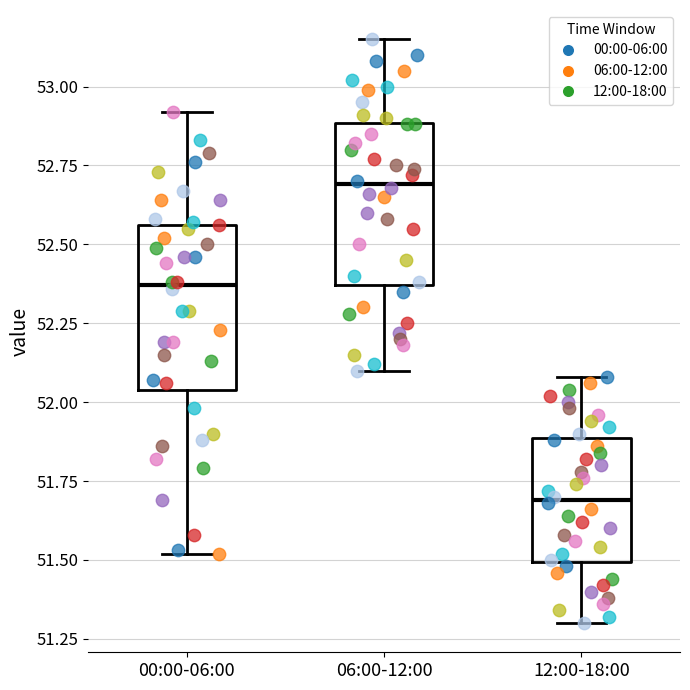

Reading left to right, transcribe this box plot: for each box, give where its median line is, the range the box spans, and where its two whiskers end, as read against the y-axis. The values are not printed on the chart, so give them approximately, as read against the axis.

00:00-06:00: median 52.35, box 52.05 to 52.55, whiskers 51.50 to 52.90
06:00-12:00: median 52.70, box 52.35 to 52.90, whiskers 52.10 to 53.15
12:00-18:00: median 51.70, box 51.50 to 51.90, whiskers 51.30 to 52.10